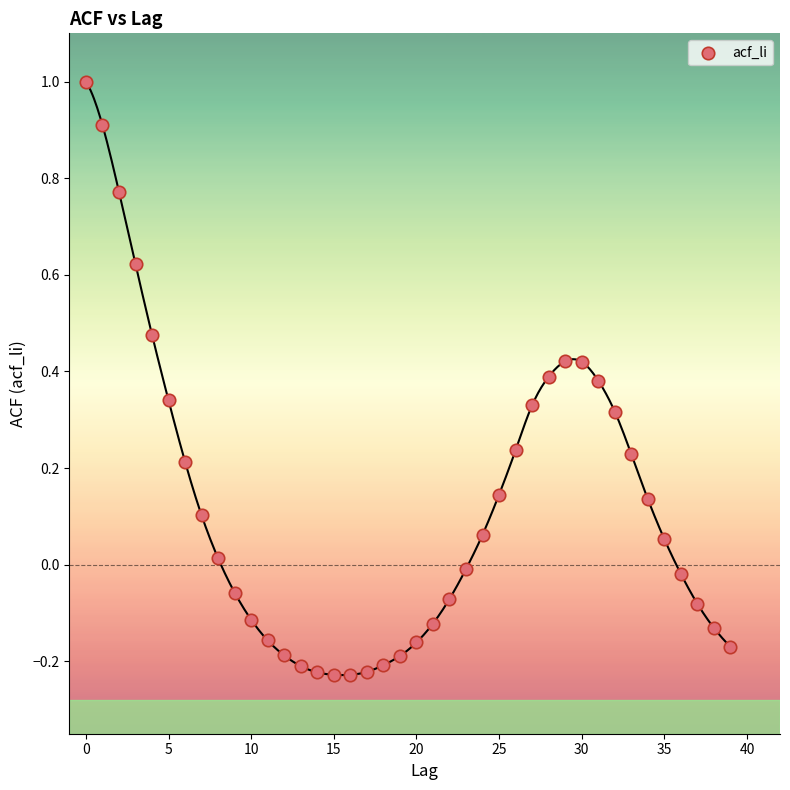

What is the range of Y values (max minus min)?

1.2